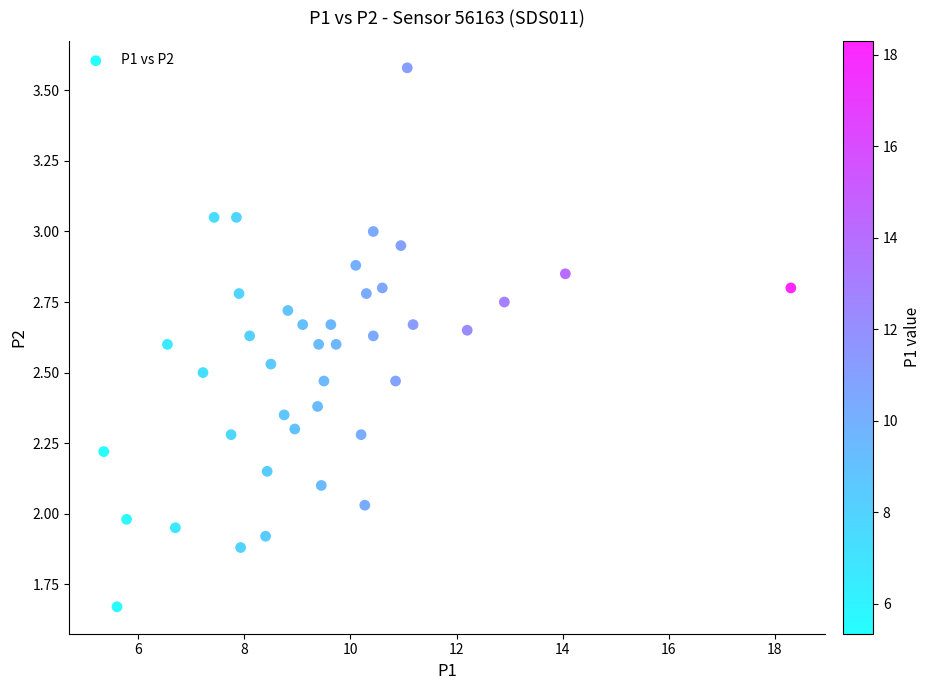

What is the range of X values (max minus min)?

13.0